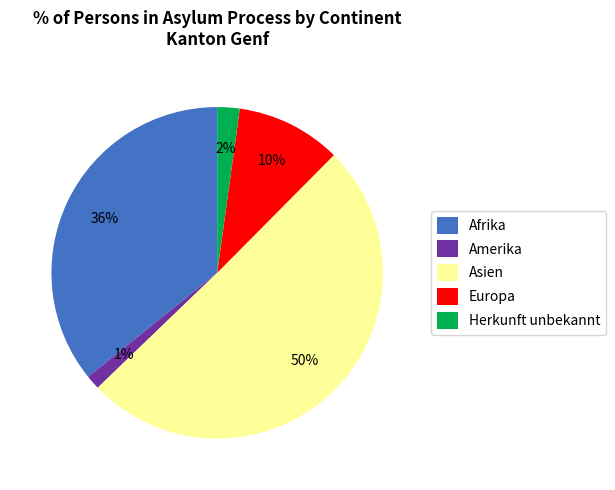

To the nearest percent, what is the combined percentage of Herkunft unbekannt and Asien?

53%